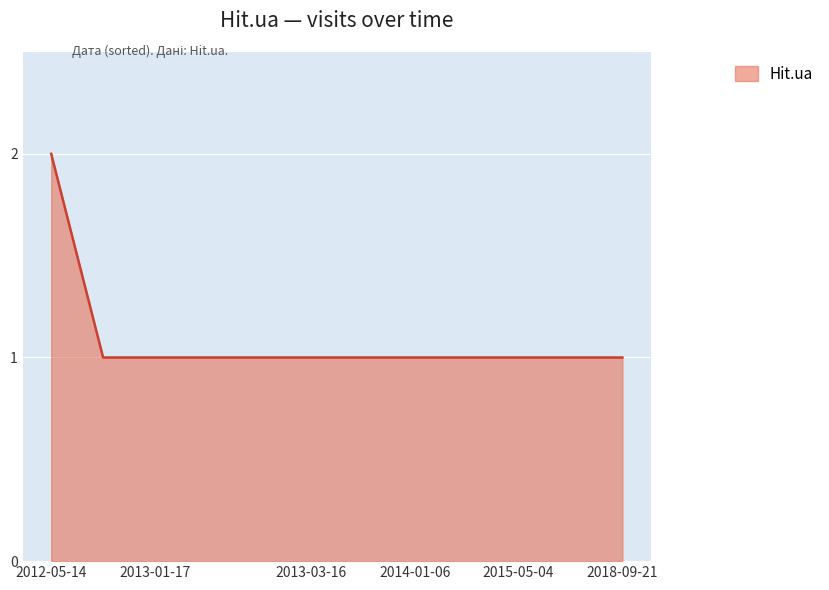

How many lines are shown in the chart?

1